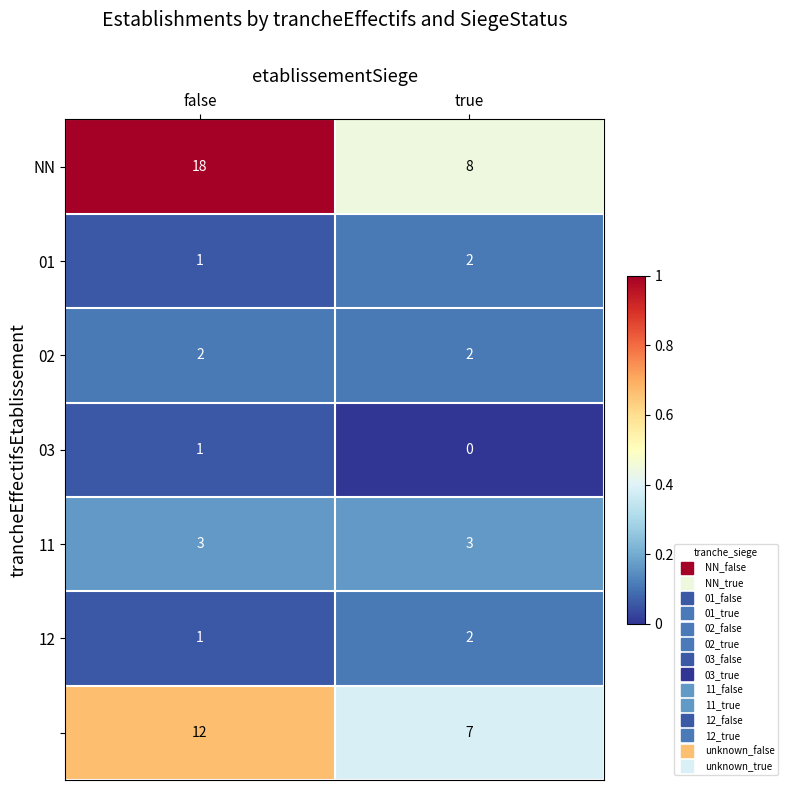

At which category is the sum across all series the highest?

false